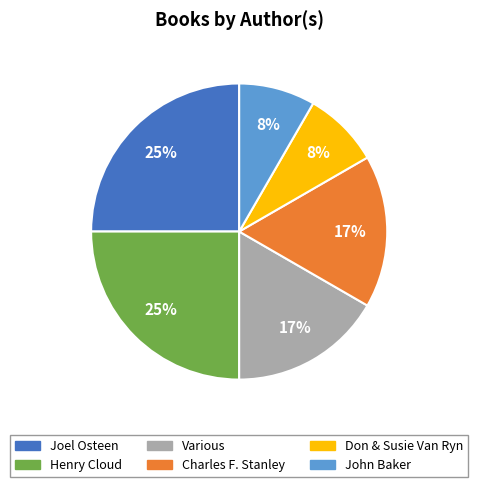

Between John Baker and Joel Osteen, which is larger?

Joel Osteen